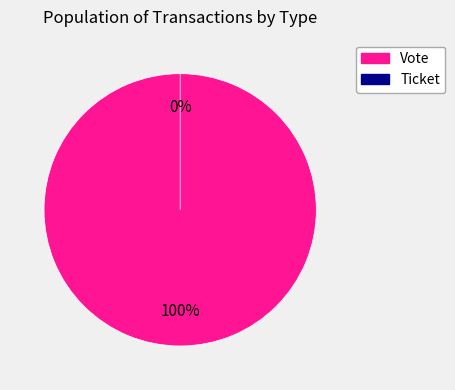

To the nearest percent, what portion does Vote represent?

100%